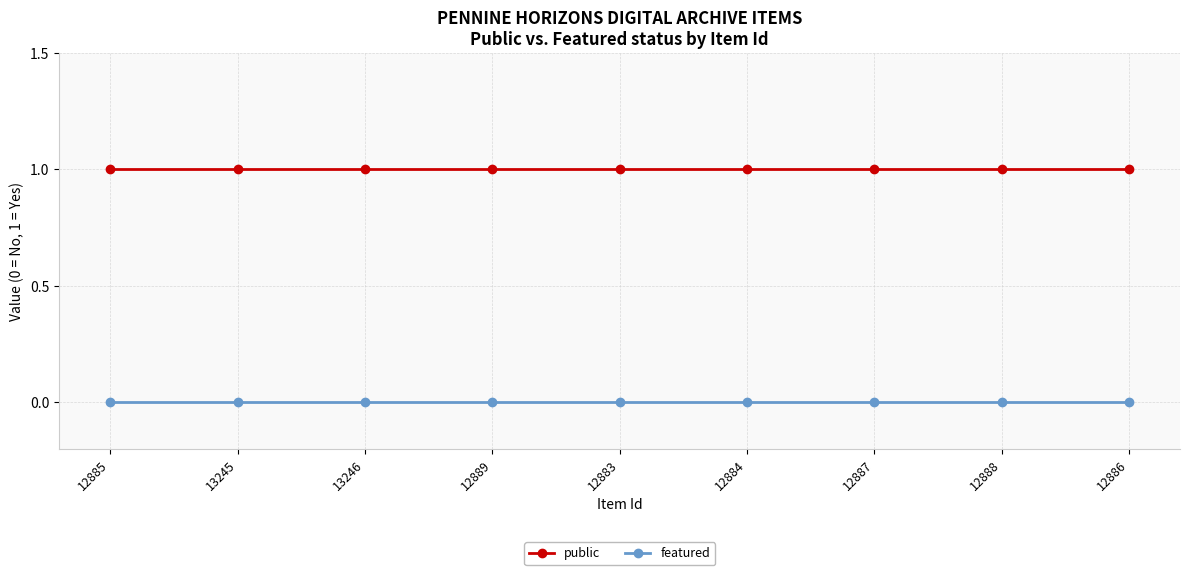

Reading left to right, list all the values displayed in this chart.

public: 1	1	1	1	1	1	1	1	1
featured: 0	0	0	0	0	0	0	0	0